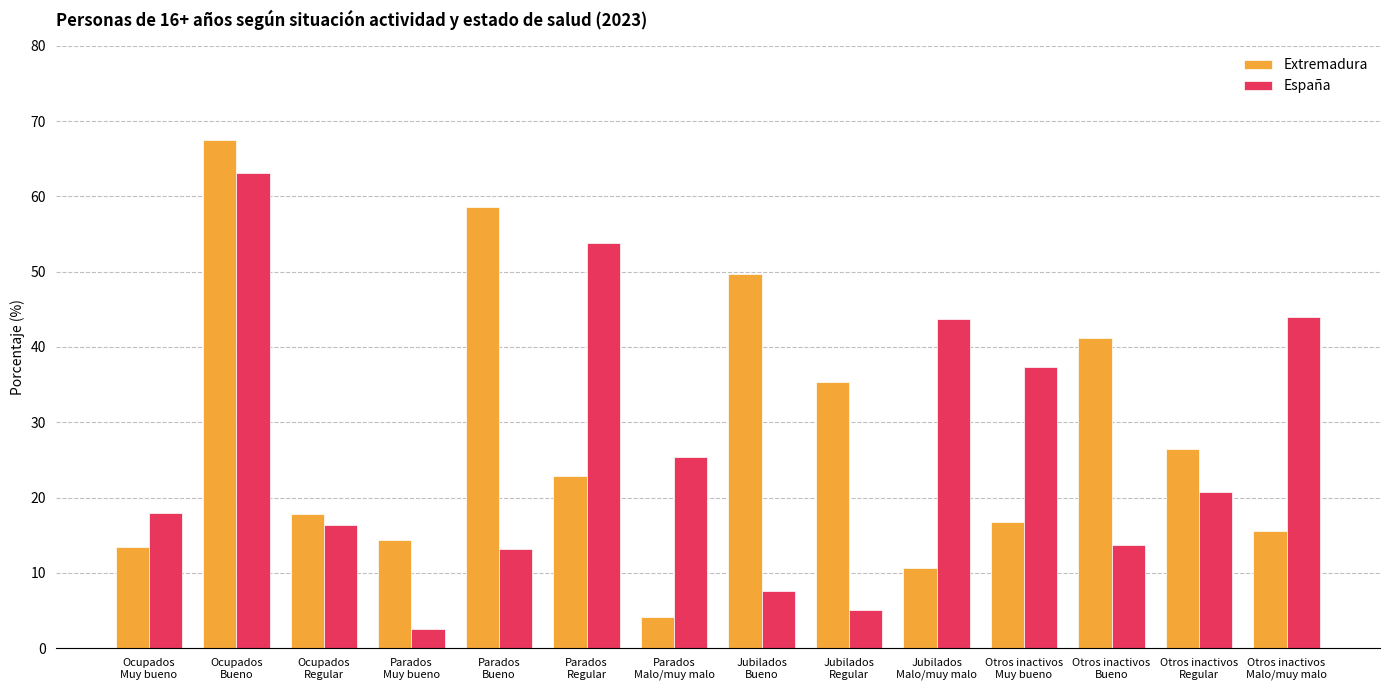

What is the difference between the maximum and minimum values in the España series?

60.6